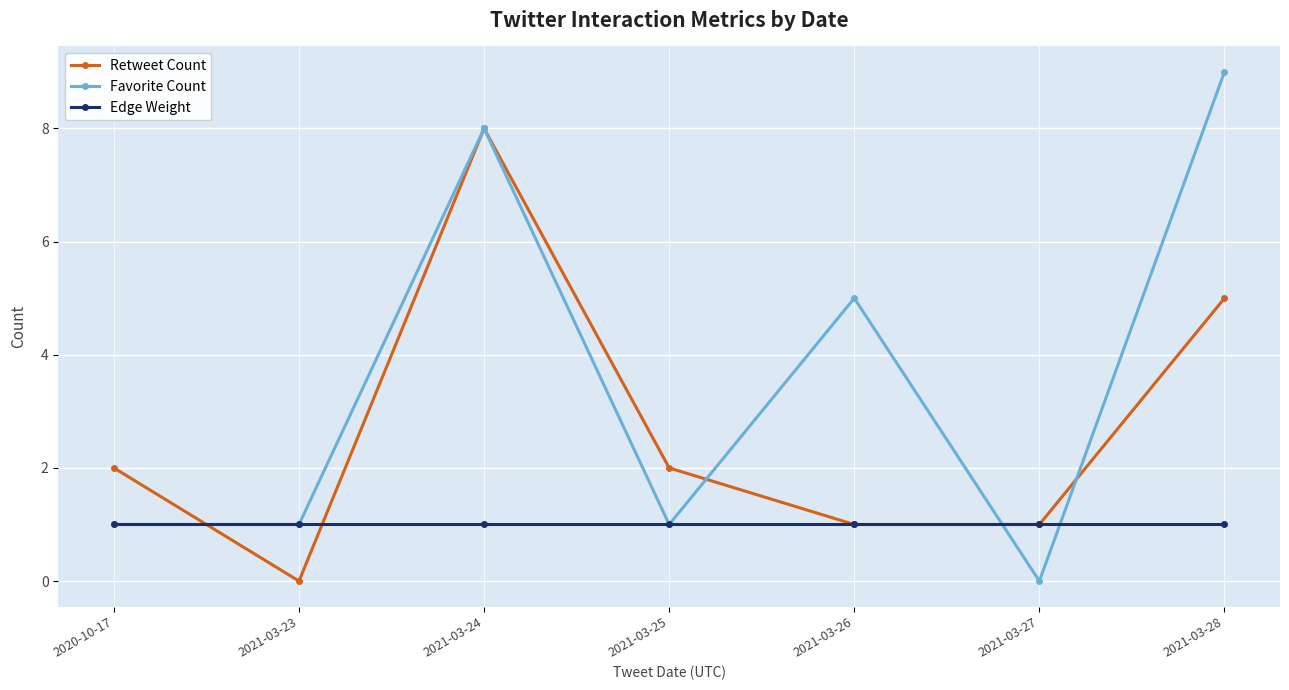

At which category does the chart reach its peak across all series?

2021-03-28